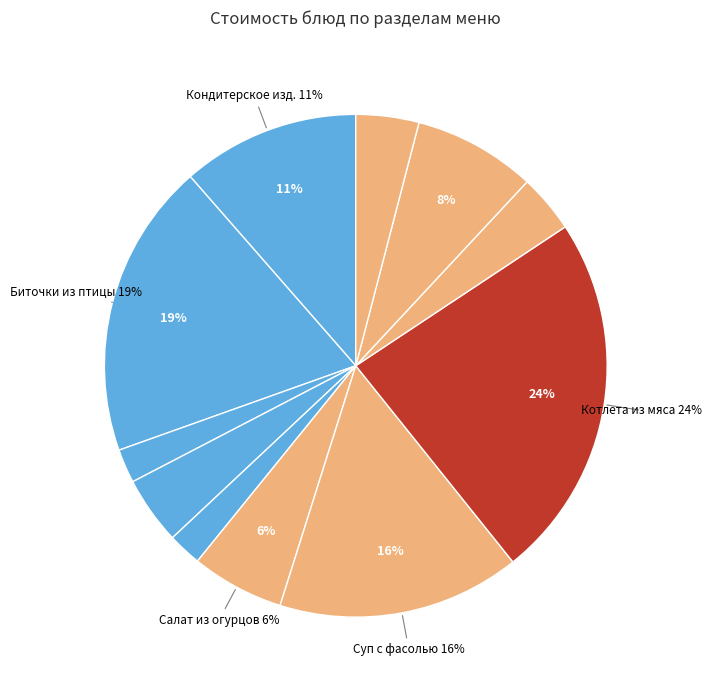

How many segments does this pie chart have?

11